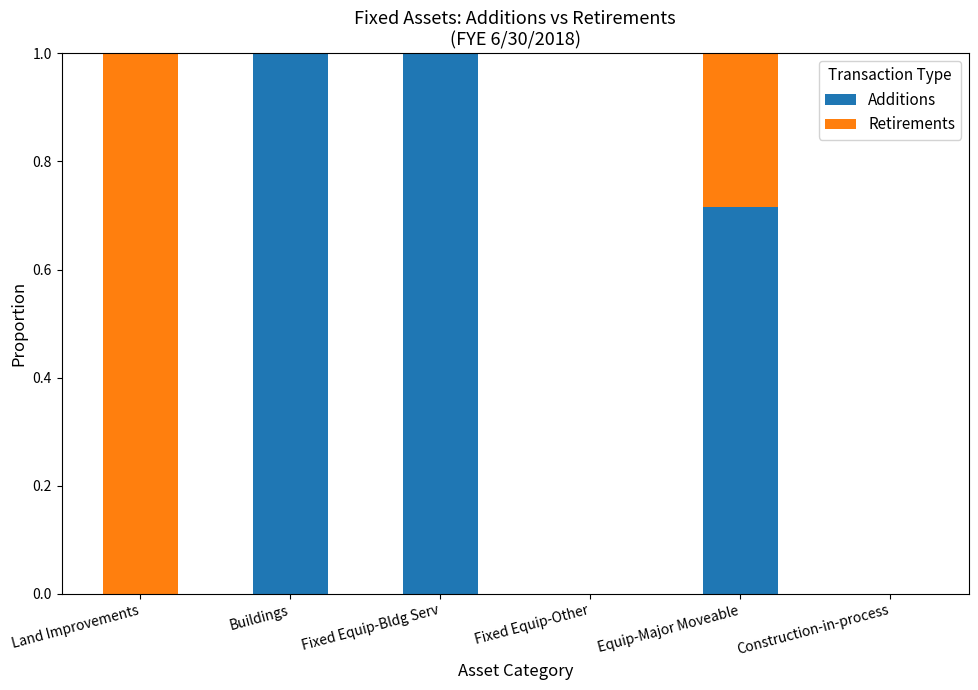

What is the maximum value for Additions?

1.0